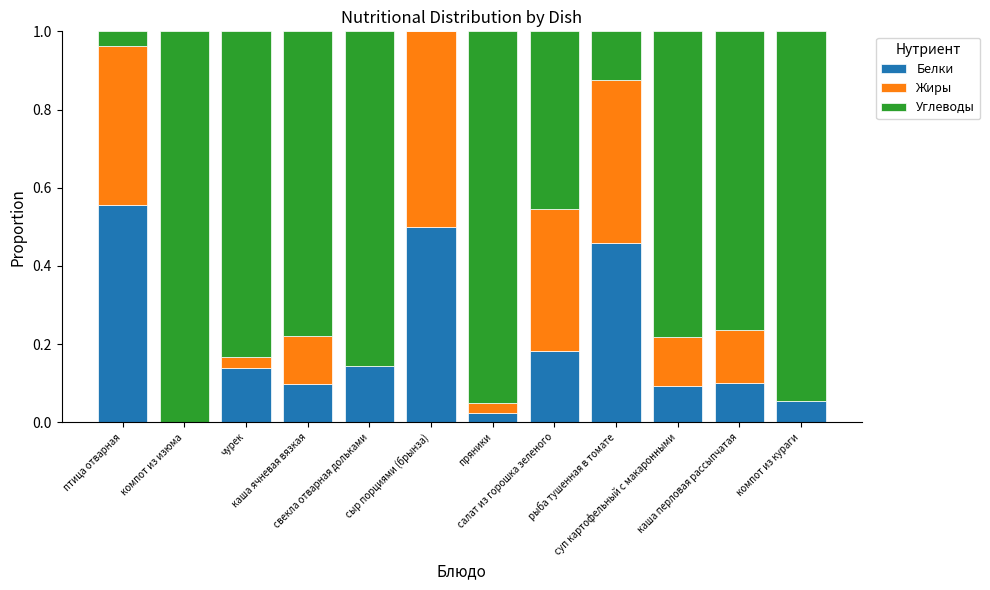

What is the label of the 10th bar from the left?

суп картофельный с макаронными